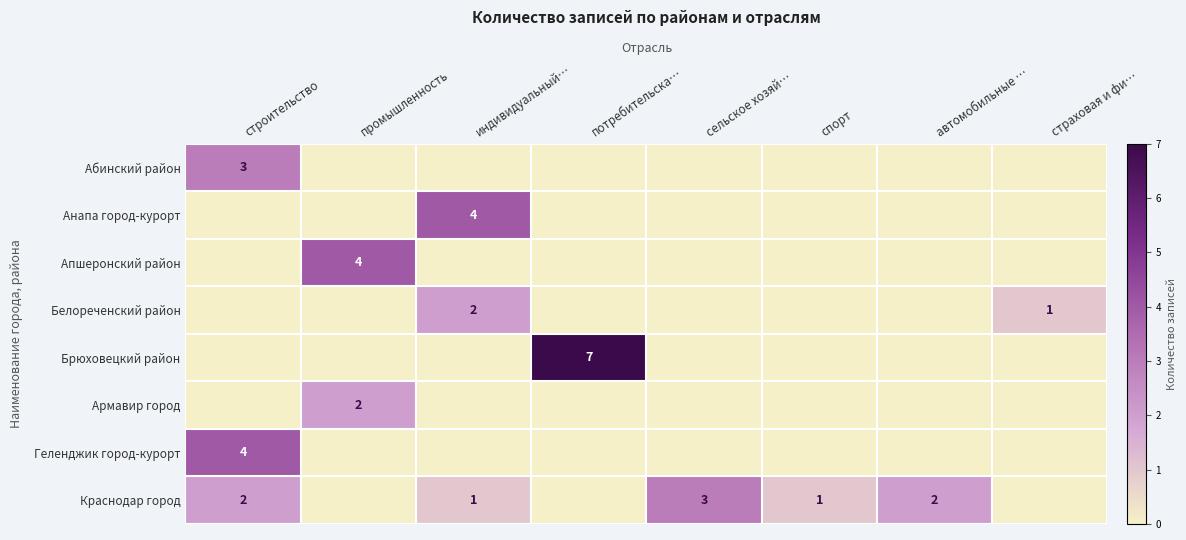

The value of Брюховецкий район at промышленность is 3. True or false?

False